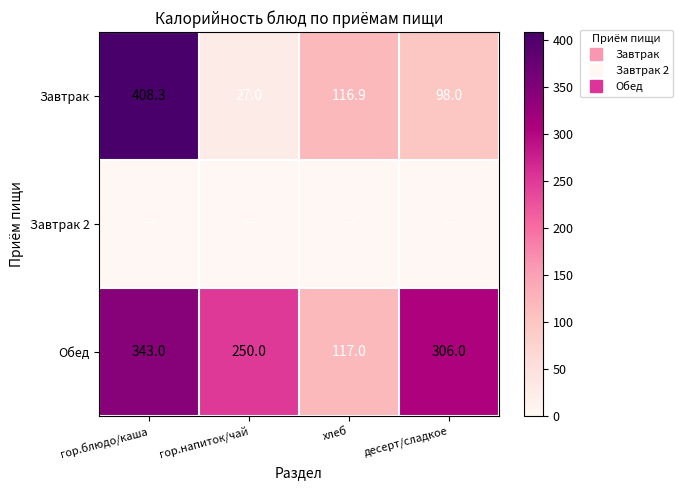

Which series has the widest spread of values?

Завтрак